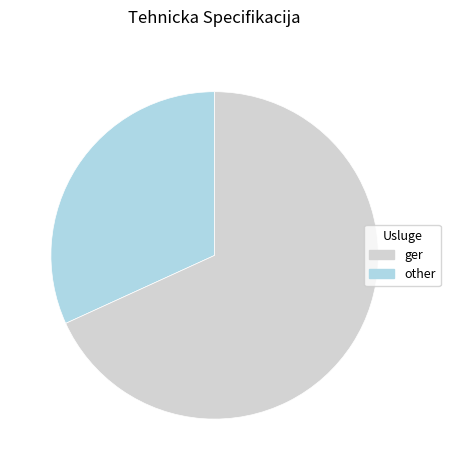

Is there a majority slice in this chart?

Yes